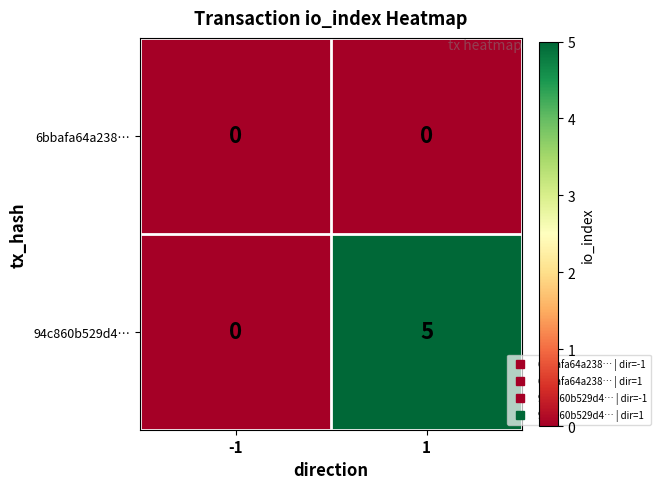

The value of 94c860b529d4… at -1 is 0. True or false?

True